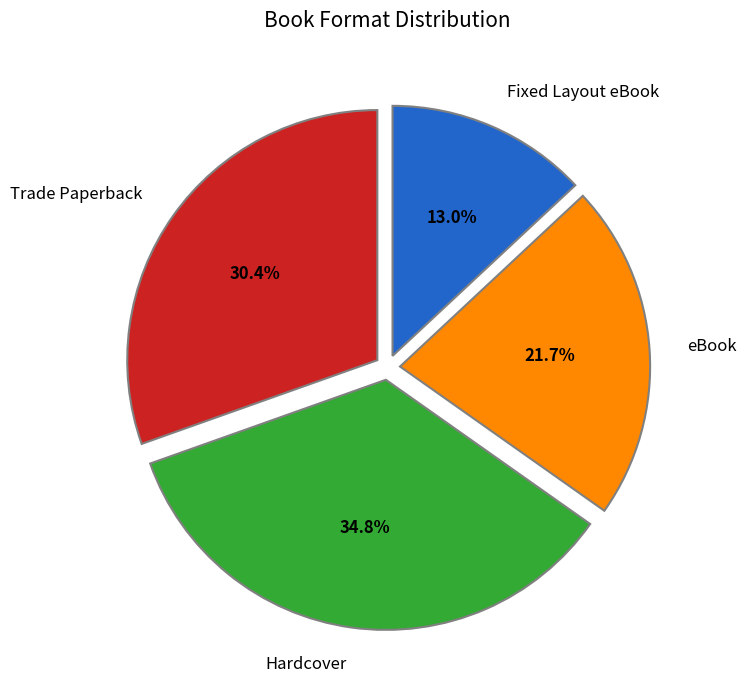

How many slices are in this pie chart?

4